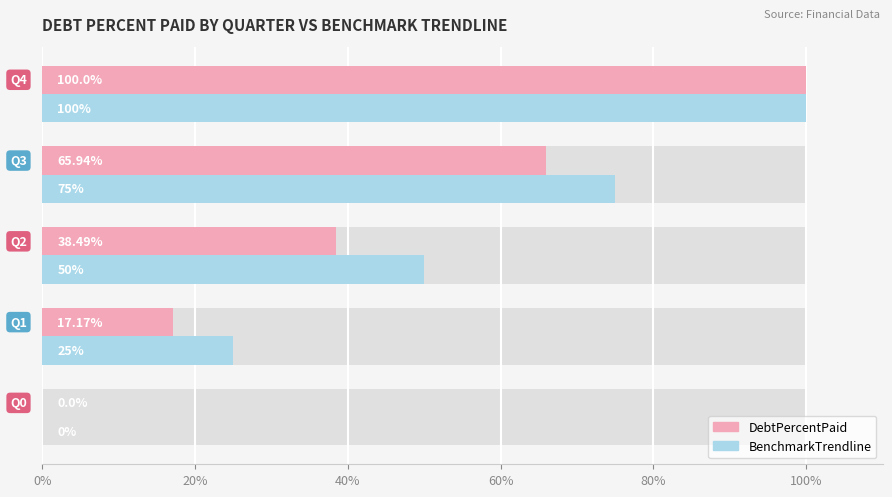

How many bars are there in each group?

2